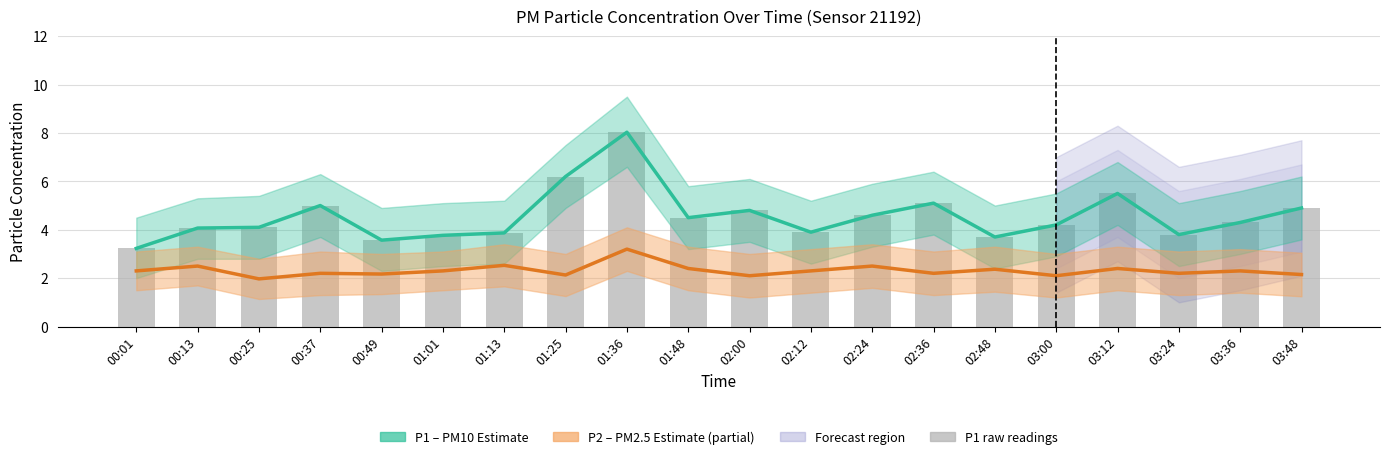

Reading left to right, transcribe all the data shown in this chart.

P1 (PM10): 00:01=3.2	00:13=4.1	00:25=4.1	00:37=5.0	00:49=3.6	01:01=3.8	01:13=3.9	01:25=6.2	01:36=8.0	01:48=4.5	02:00=4.8	02:12=3.9	02:24=4.6	02:36=5.1	02:48=3.7	03:00=4.2	03:12=5.5	03:24=3.8	03:36=4.3	03:48=4.9
P2 (PM2.5): 00:01=2.3	00:13=2.5	00:25=2.0	00:37=2.2	00:49=2.2	01:01=2.3	01:13=2.5	01:25=2.1	01:36=3.2	01:48=2.4	02:00=2.1	02:12=2.3	02:24=2.5	02:36=2.2	02:48=2.4	03:00=2.1	03:12=2.4	03:24=2.2	03:36=2.3	03:48=2.1
P1 raw: 00:01=3.2	00:13=4.1	00:25=4.1	00:37=5.0	00:49=3.6	01:01=3.8	01:13=3.9	01:25=6.2	01:36=8.0	01:48=4.5	02:00=4.8	02:12=3.9	02:24=4.6	02:36=5.1	02:48=3.7	03:00=4.2	03:12=5.5	03:24=3.8	03:36=4.3	03:48=4.9